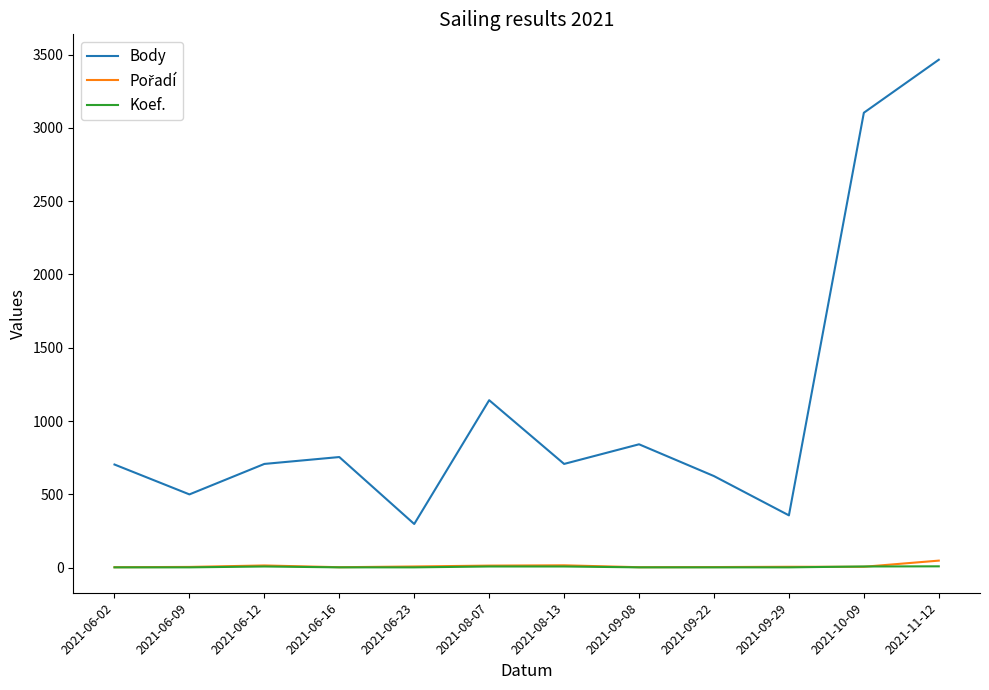

What is the difference between the second highest and second lowest values in the Koef. series?

6